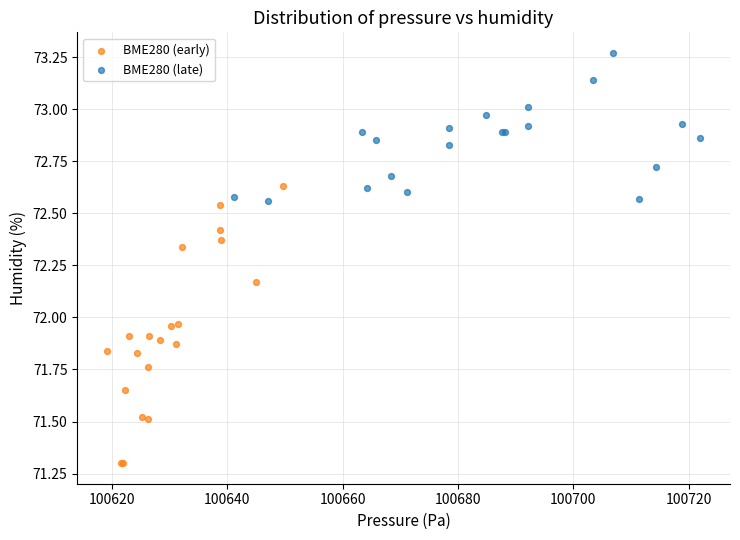

Which series reaches the minimum Y coordinate?

BME280 (early)